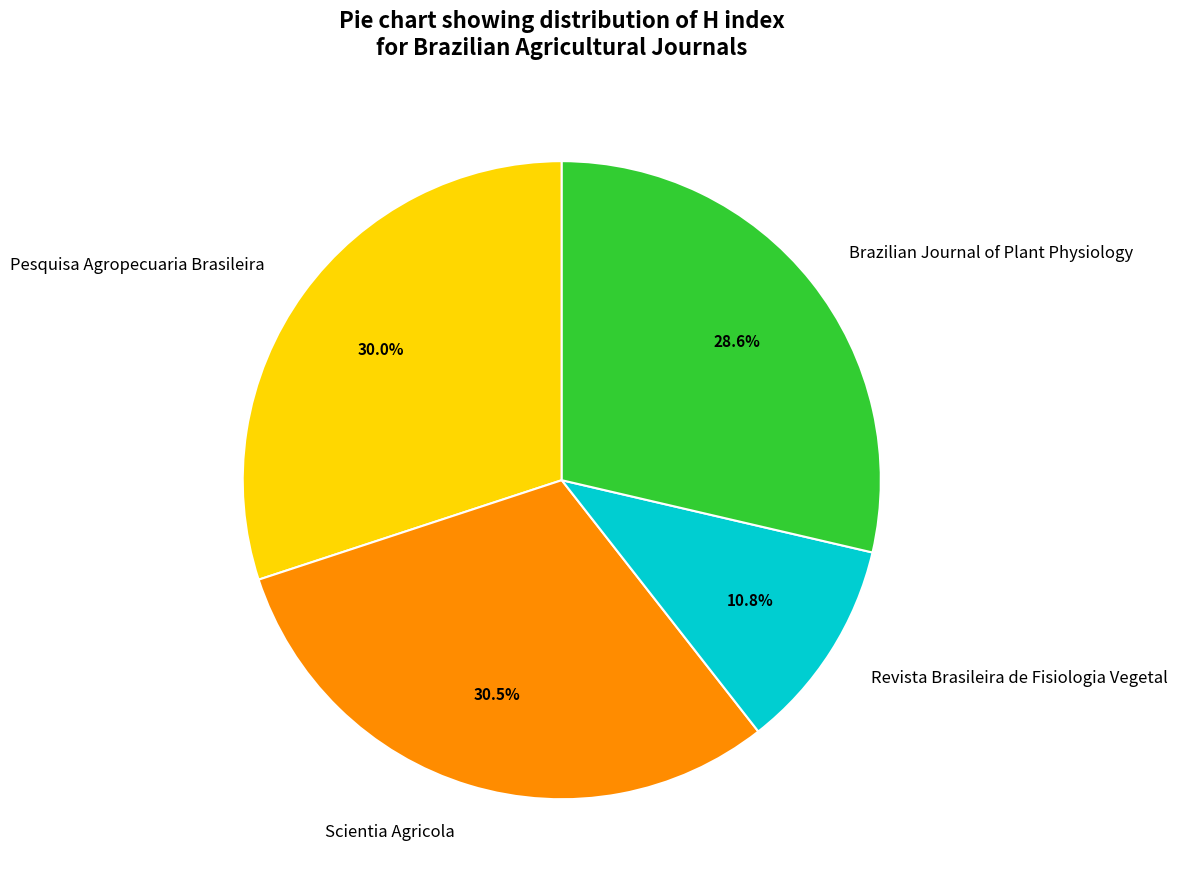

To the nearest percent, what is the average slice percentage?

25%